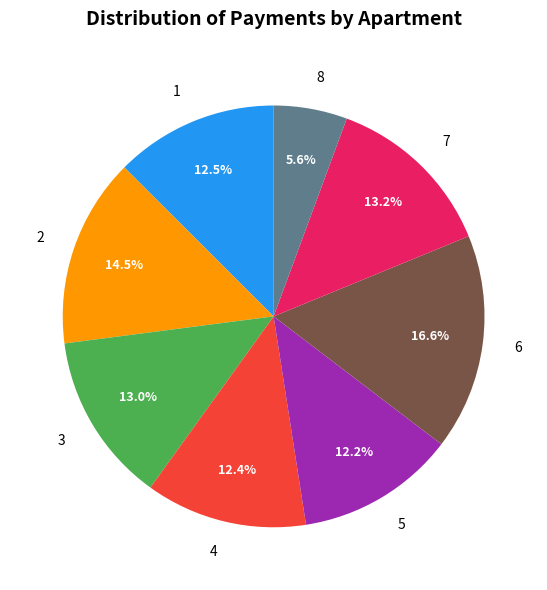

Is there a majority slice in this chart?

No